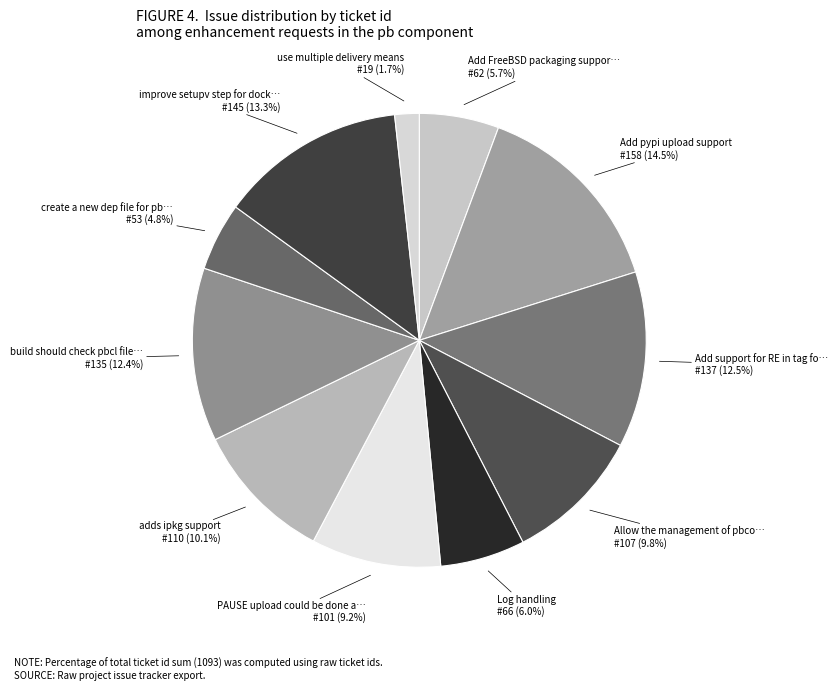

How many segments does this pie chart have?

11